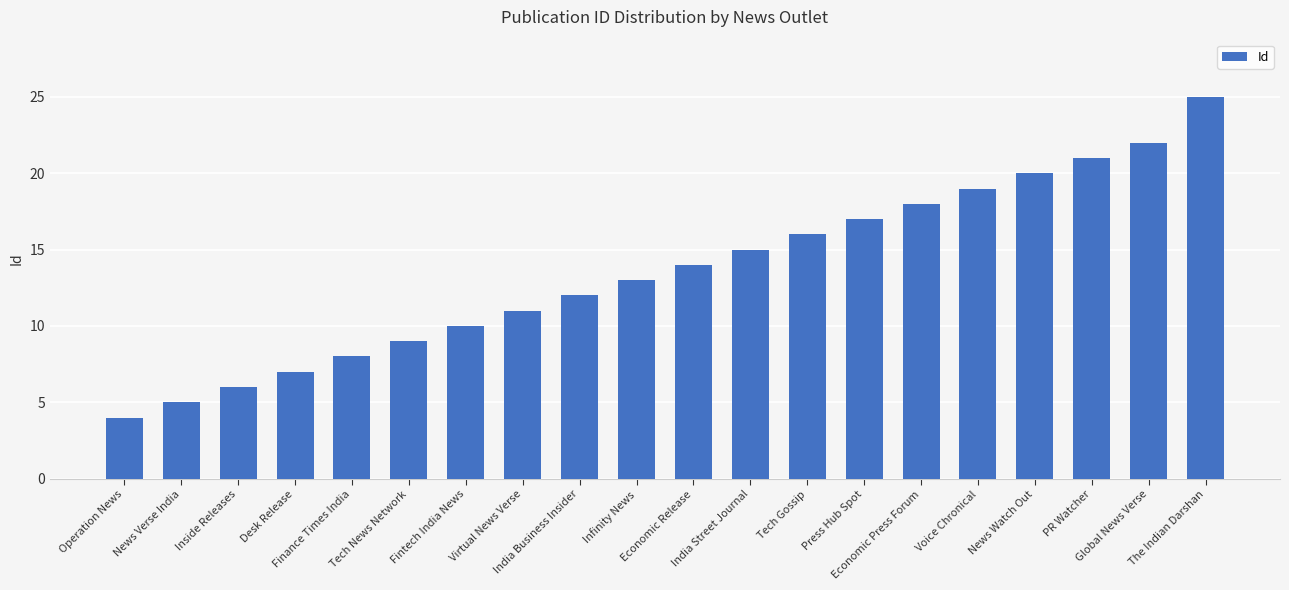

How many bars are there in total?

20